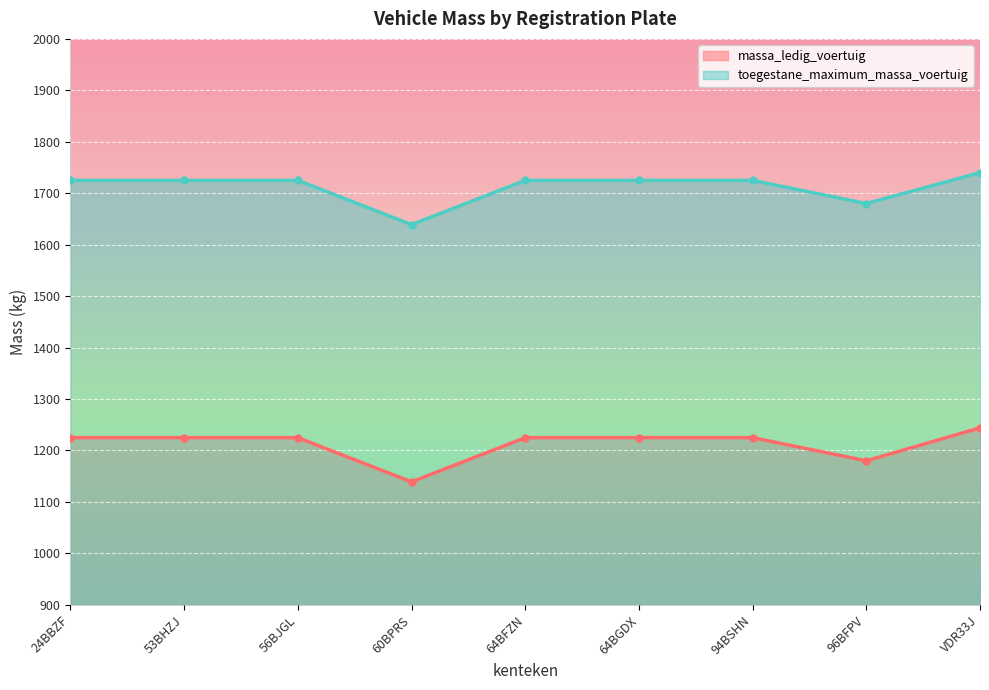

How many lines are shown in the chart?

2